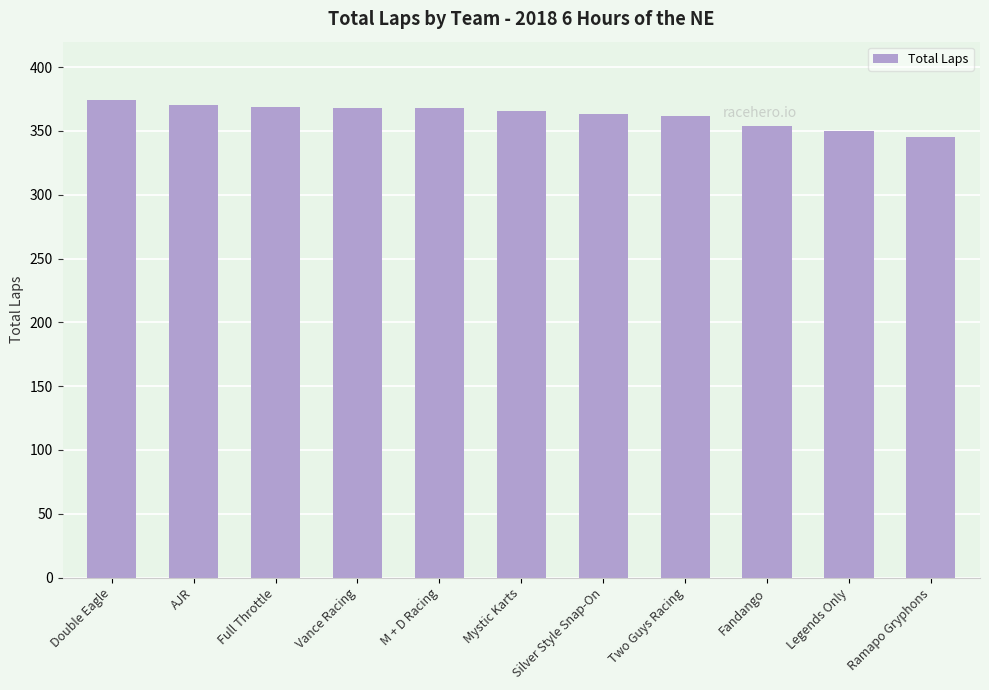

Which label corresponds to the smallest value in the chart?

Ramapo Gryphons